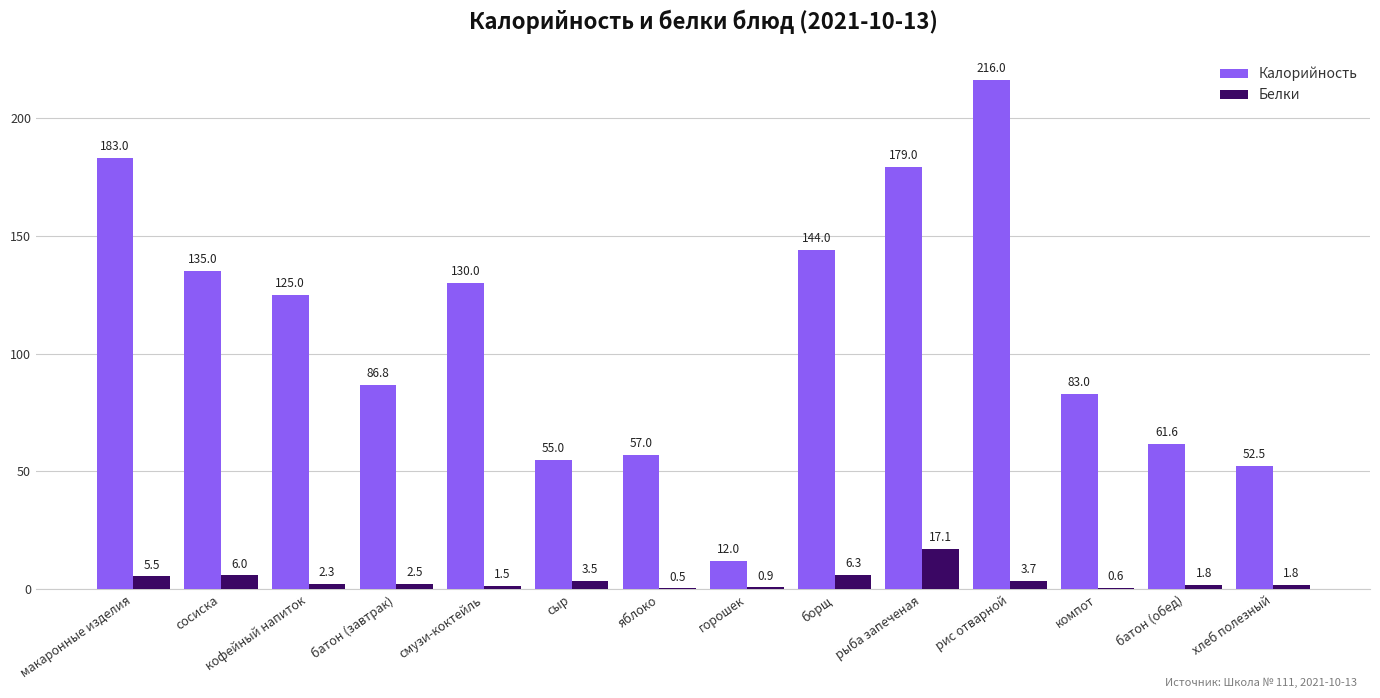

What is the total value across all series at сосиска?

141.0